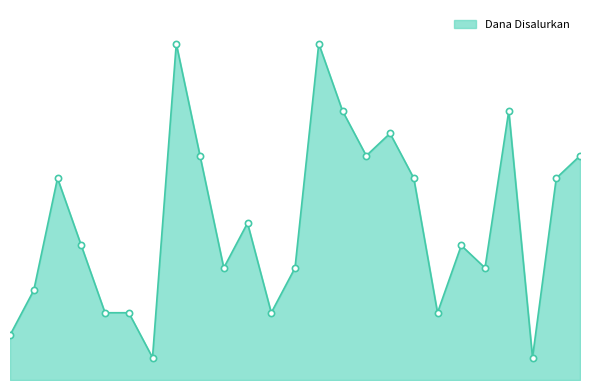

Is this an area chart (filled region under the line)?

Yes